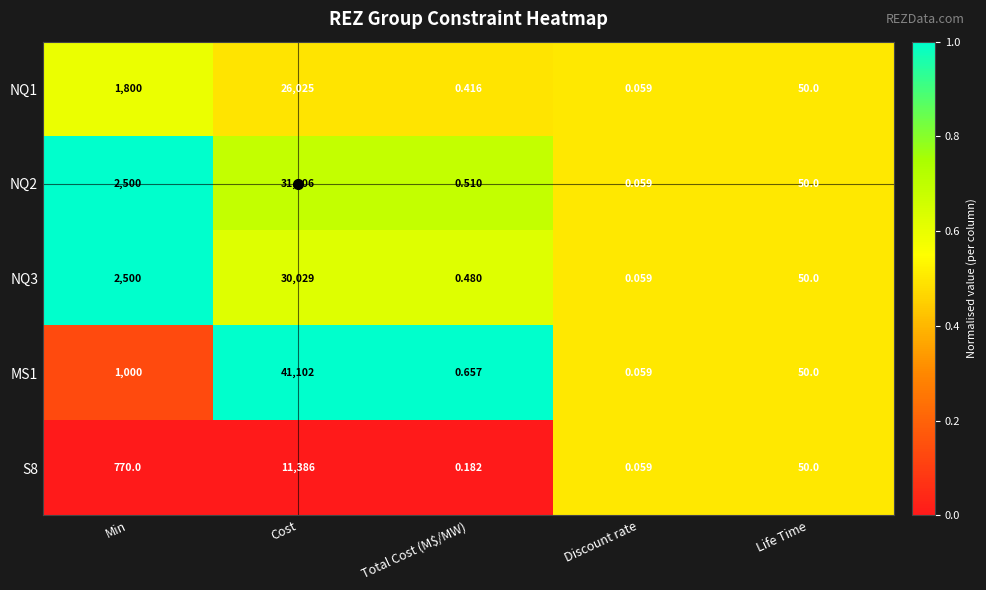

At which category does the chart reach its minimum across all series?

Discount rate